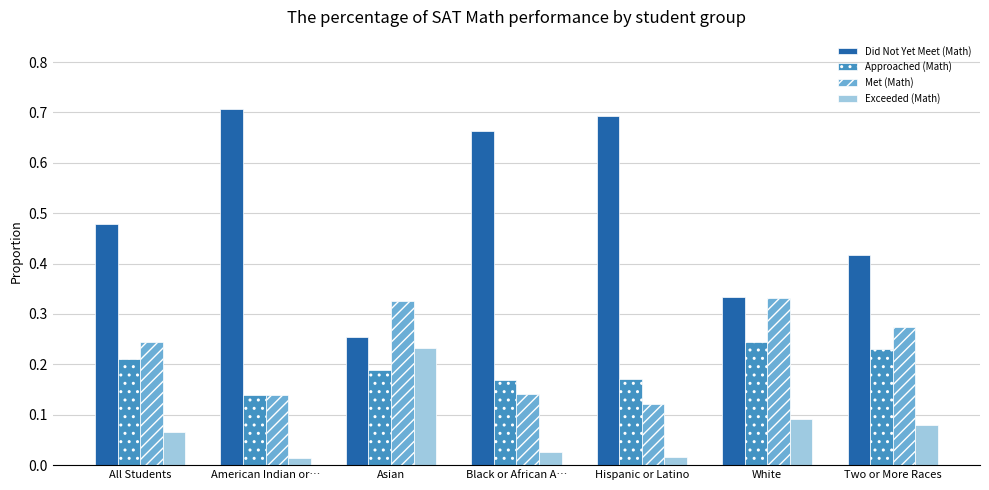

How many Met (Math) values are between 0 and 1?

7